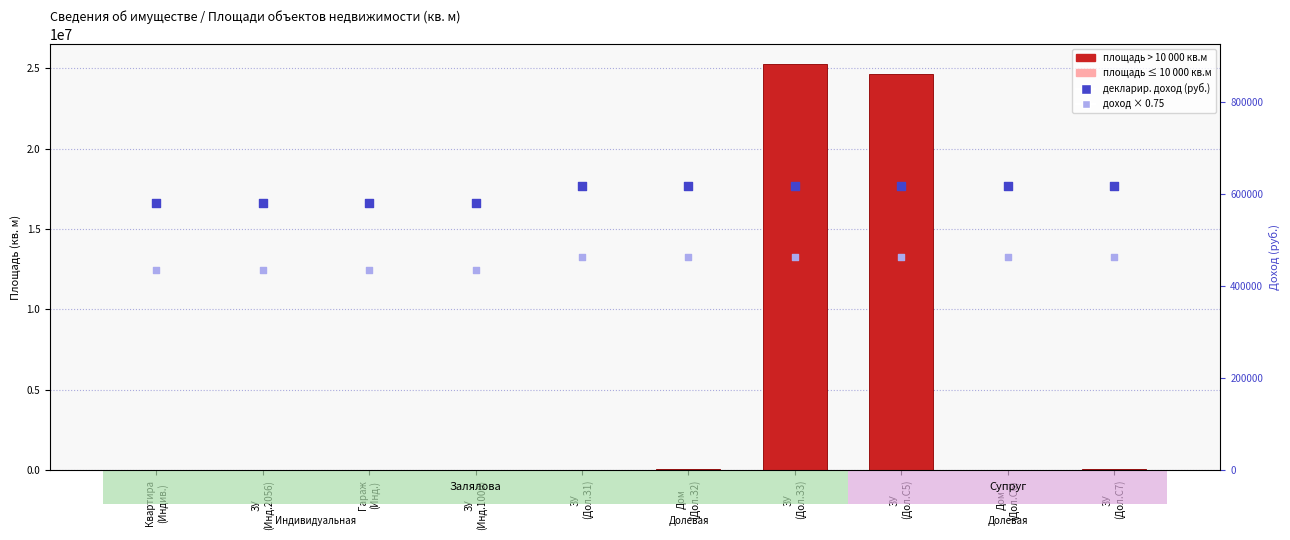

What is the total value across all series at Дом
(Дол.С6)?

1080533.1